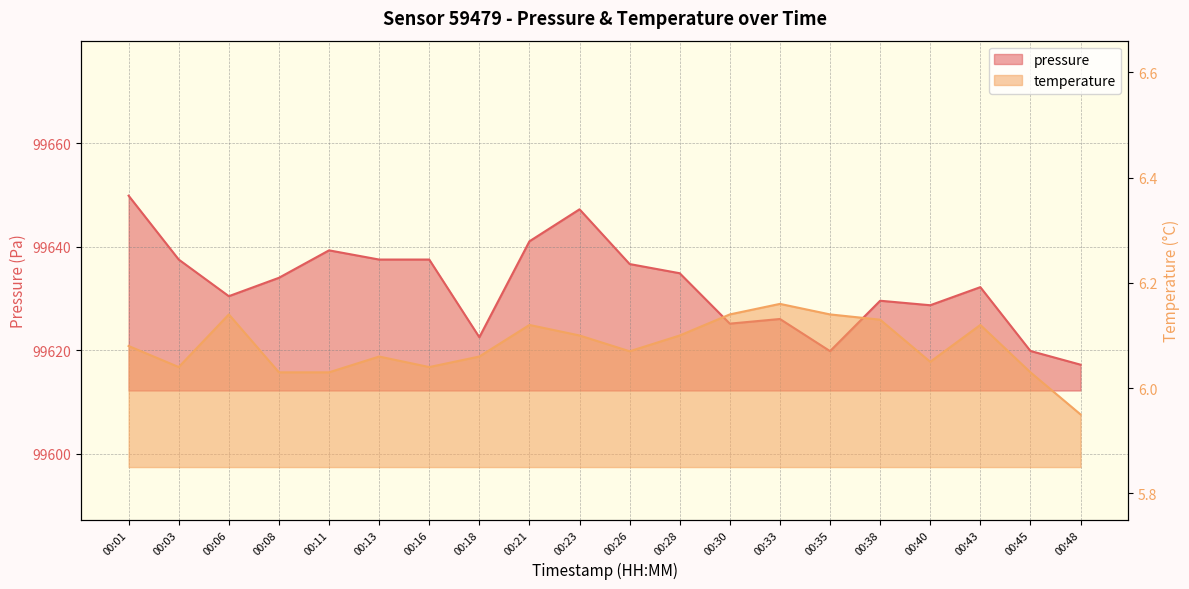

True or false: temperature has a value of 9.3 at 00:03.

False